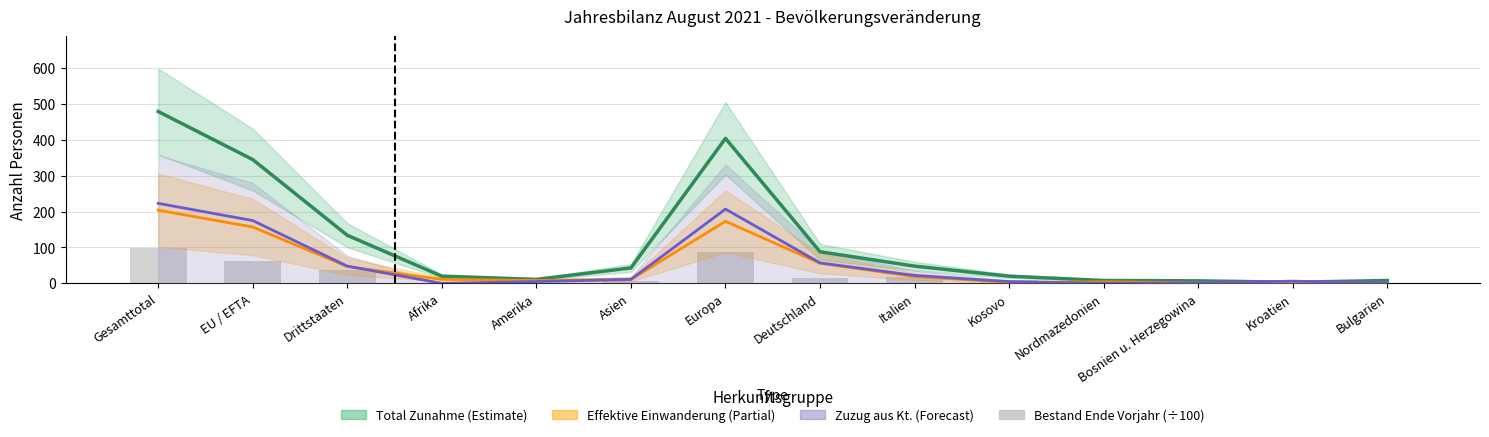

What is the sum of all Effektive Einwanderung values?

697.0